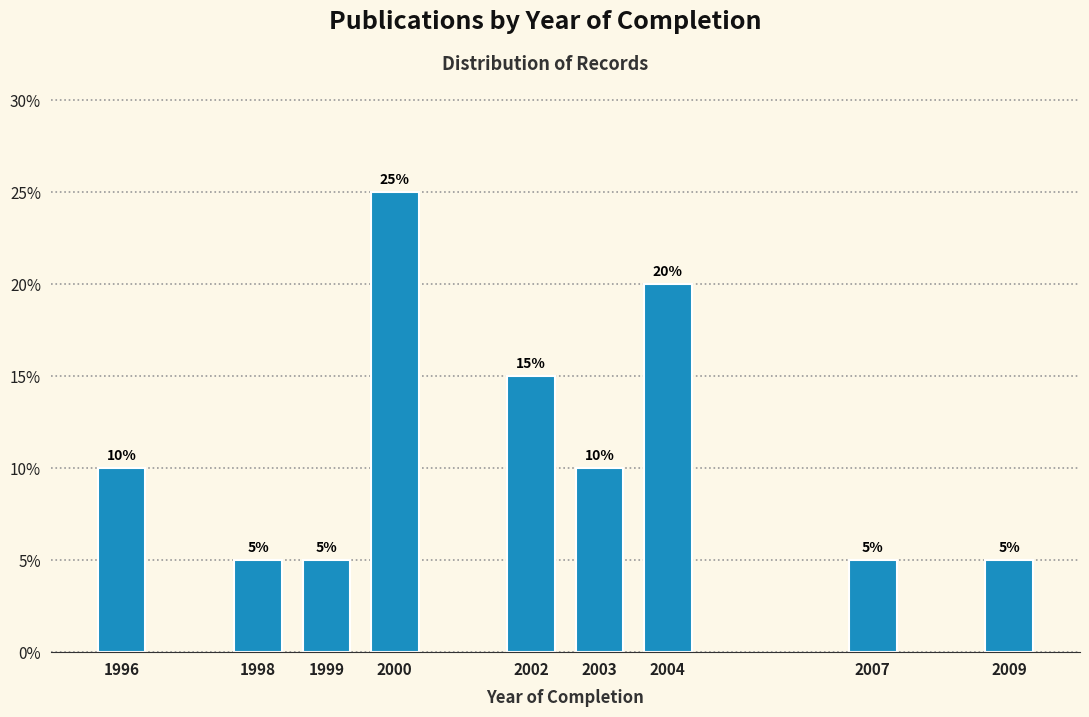

Reading left to right, extract all data points from this chart.

10	5	5	25	15	10	20	5	5